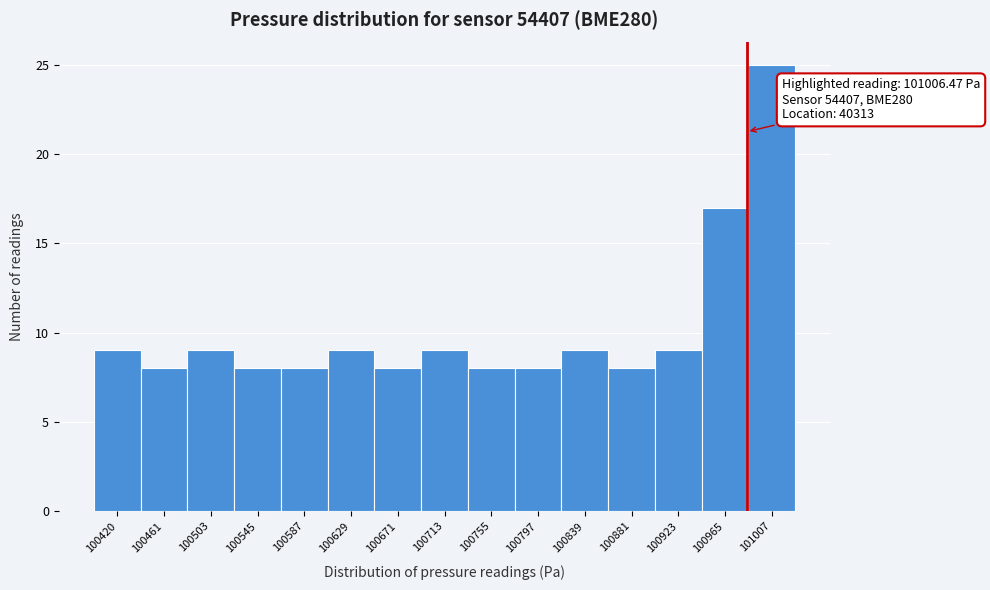

Reading left to right, transcribe all the data shown in this chart.

100420=9	100461=8	100503=9	100545=8	100587=8	100629=9	100671=8	100713=9	100755=8	100797=8	100839=9	100881=8	100923=9	100965=17	101007=25